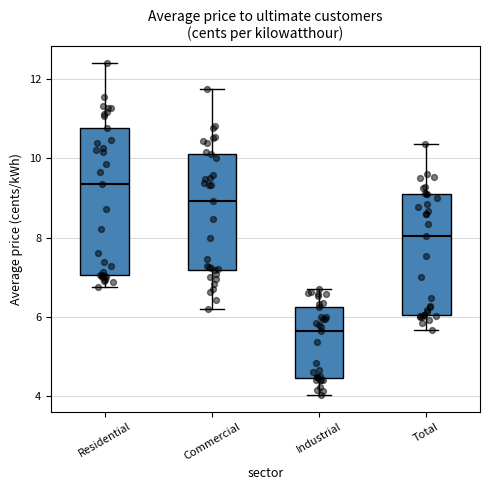

Reading left to right, read every box against the y-axis: the position of its median line, the range the box covers, and the ends of its whiskers. The values are not printed on the chart, so give them approximately, as read against the axis.

Residential: median 9.4, box 7.0 to 10.8, whiskers 6.8 to 12.4
Commercial: median 9.0, box 7.2 to 10.2, whiskers 6.2 to 11.8
Industrial: median 5.6, box 4.4 to 6.2, whiskers 4.0 to 6.8
Total: median 8.0, box 6.0 to 9.0, whiskers 5.6 to 10.4